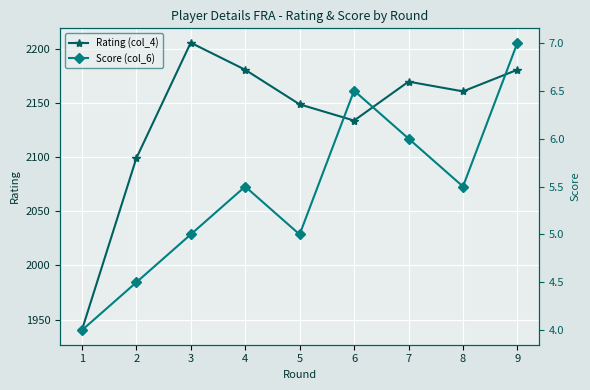

What is the greatest value displayed?

2206.0